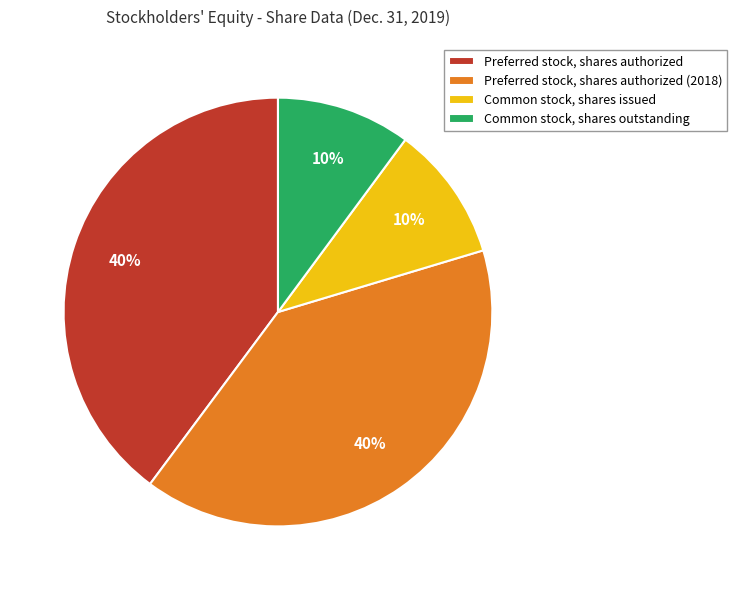

The Preferred stock, shares authorized slice represents 40% of the pie. True or false?

True